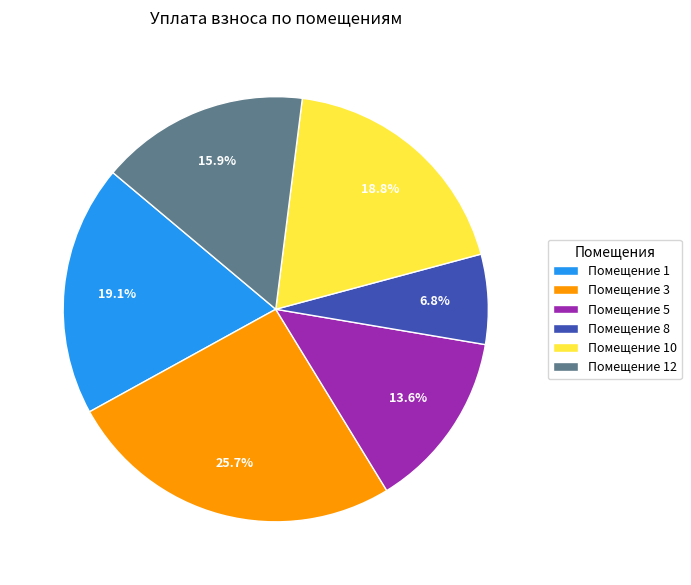

What is the largest slice in the pie chart?

Помещение 3